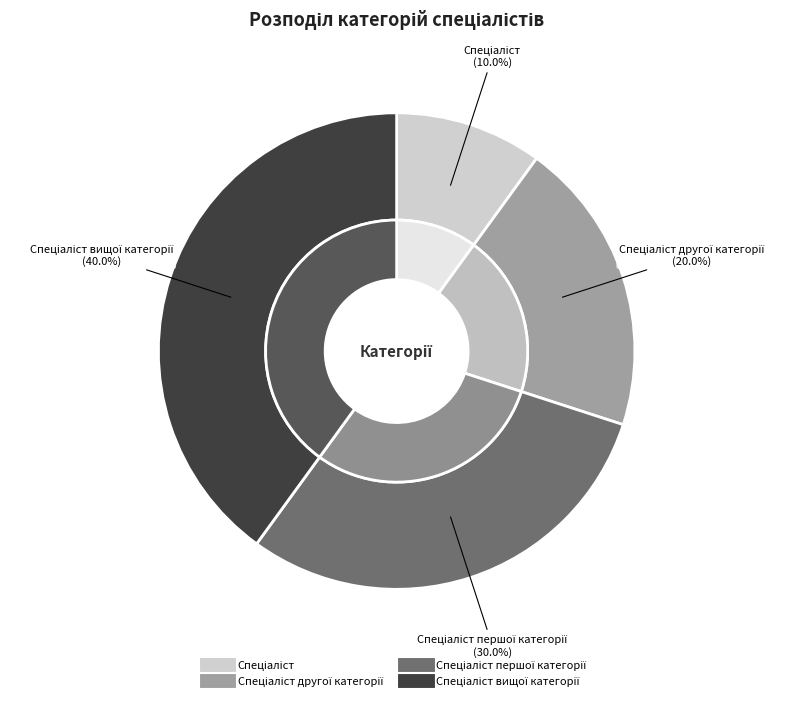

To the nearest percent, what is the combined percentage of Спеціаліст другої категорії and Спеціаліст першої категорії?

50%